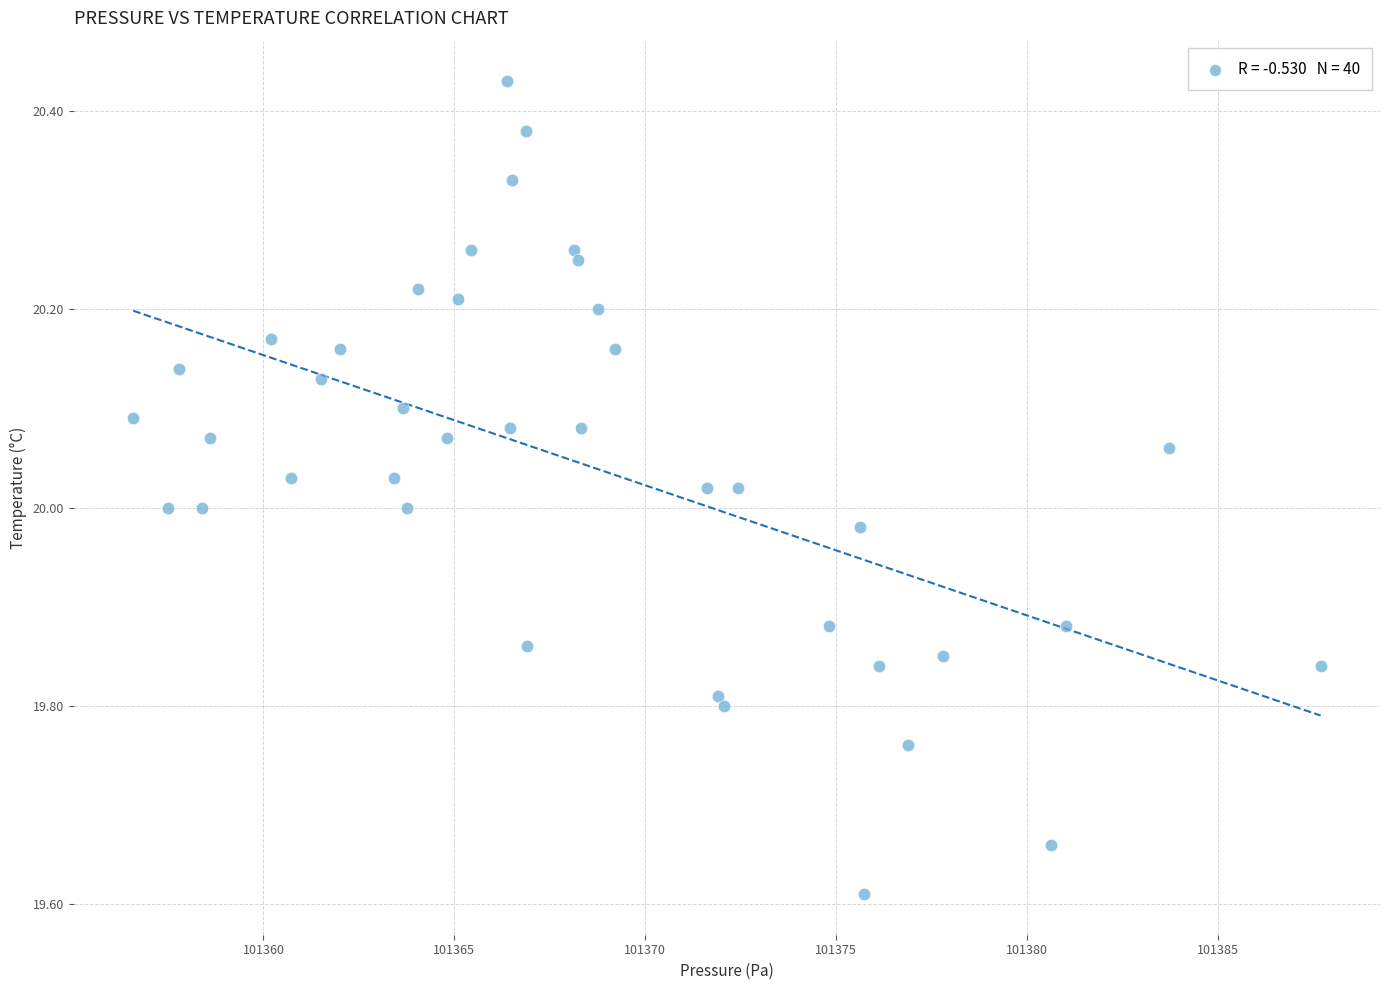

What is the range of X values (max minus min)?

31.1